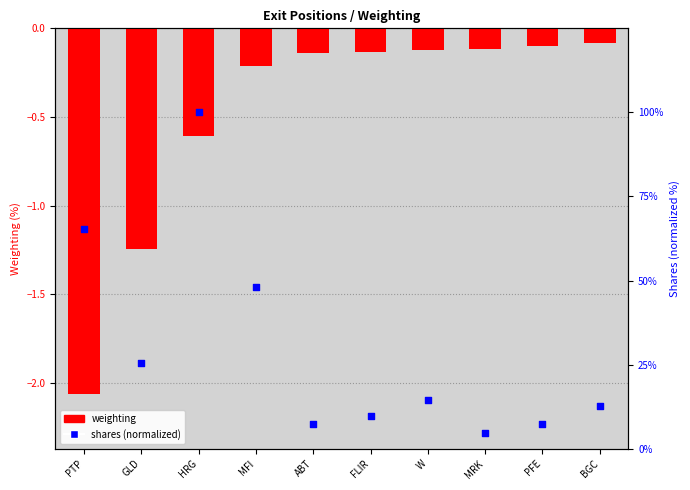

Is the value of shares (normalized) at PFE greater than the value of weighting at MRK?

Yes